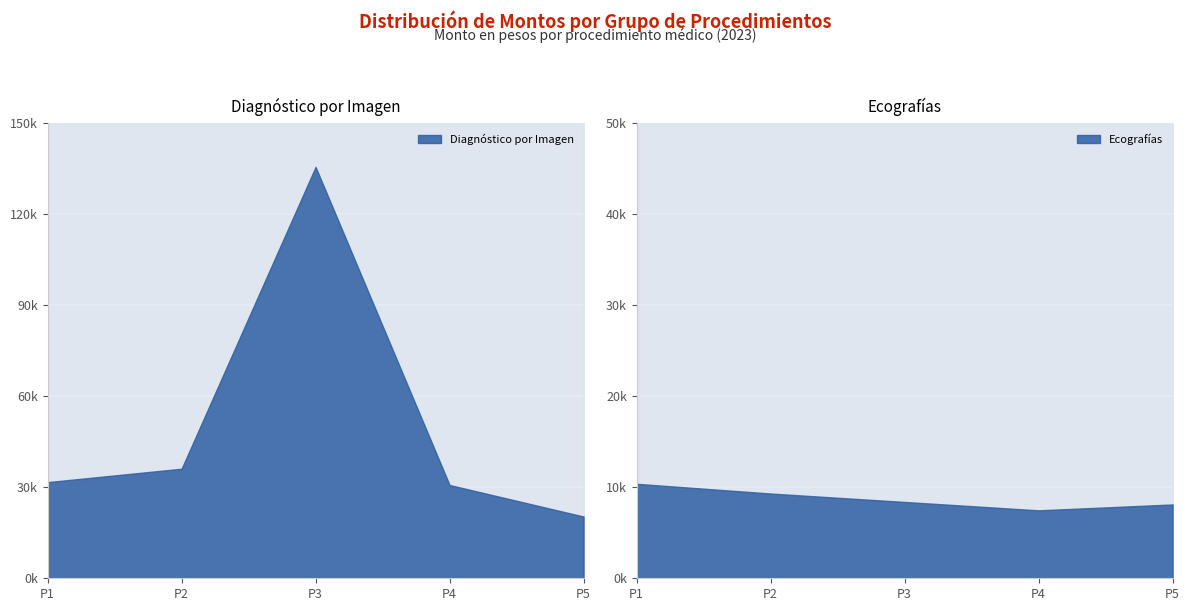

What is the difference between the maximum and minimum values in the Ecografia series?

2917.0